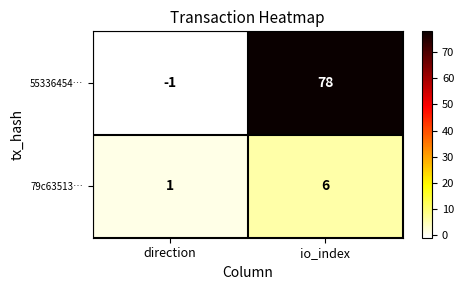

What is the sum of all 79c63513… values?

7